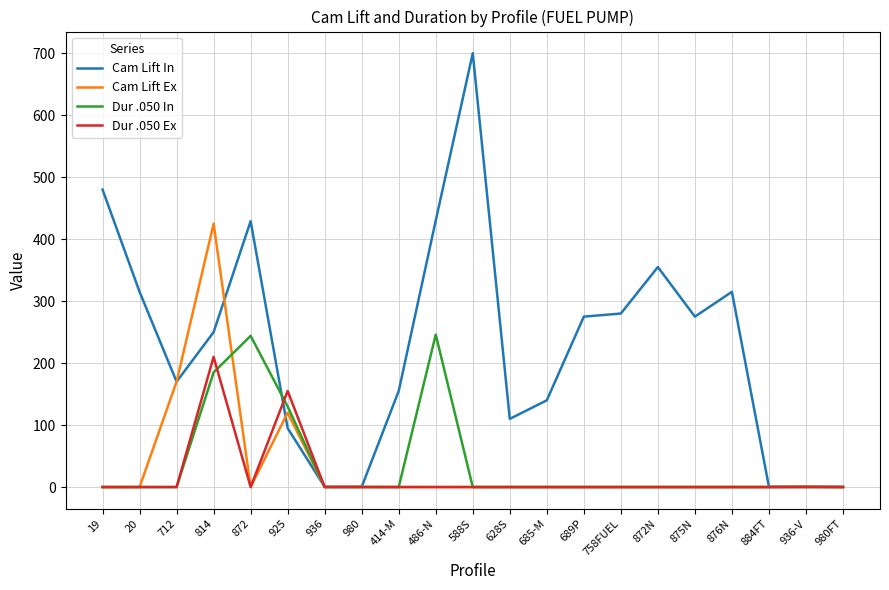

Rank the series by their maximum value, from highest to lowest.

Cam Lift In, Cam Lift Ex, Dur .050 In, Dur .050 Ex